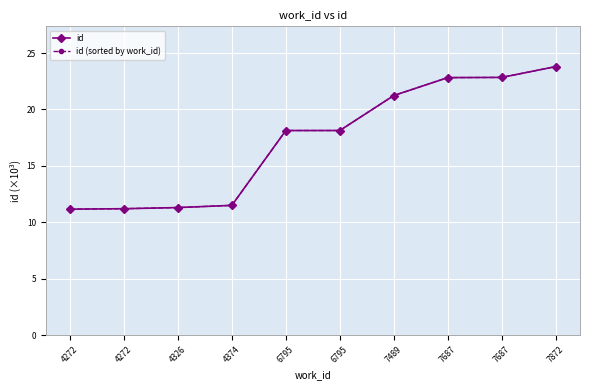

True or false: id (sorted by work_id) and id intersect in this chart.

False